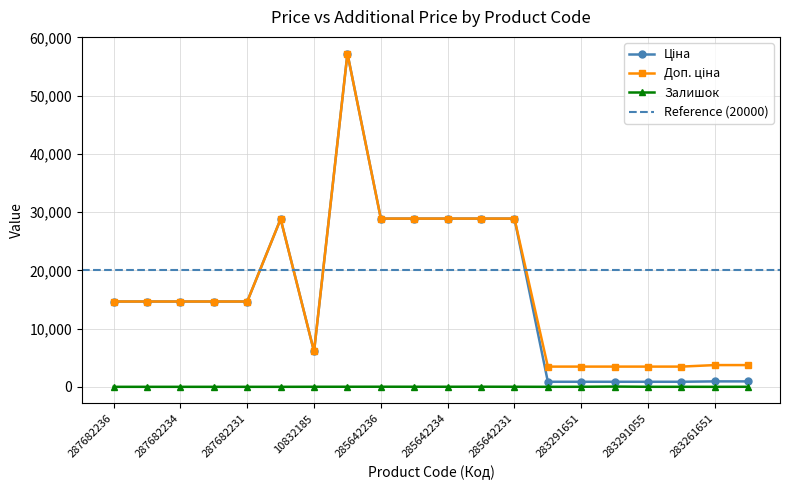

How many values in the Залишок series exceed 6?

8